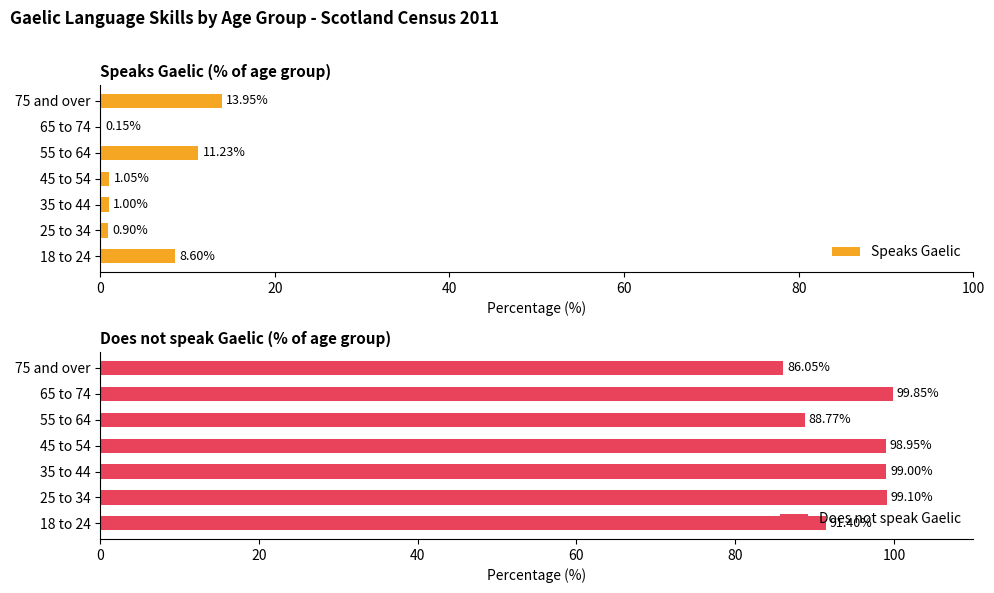

What are all the series names shown in the legend?

Speaks Gaelic, Does not speak Gaelic